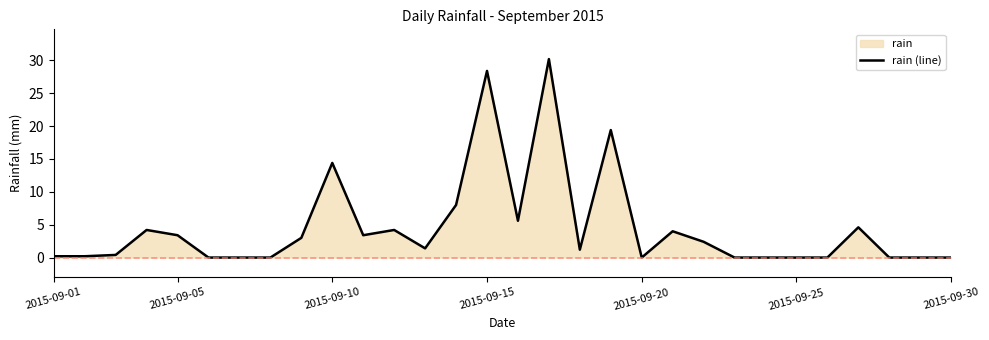

True or false: the data shows 12.8 at 2015-09-20.

False